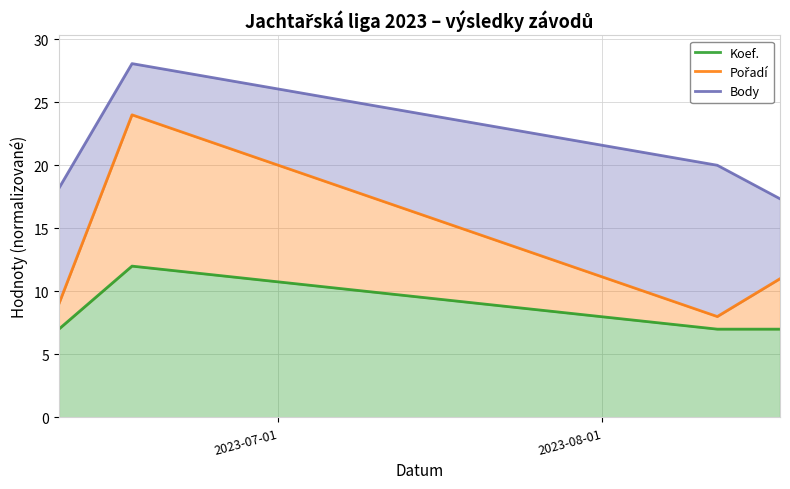

True or false: Koef. and Body cross at least once.

False